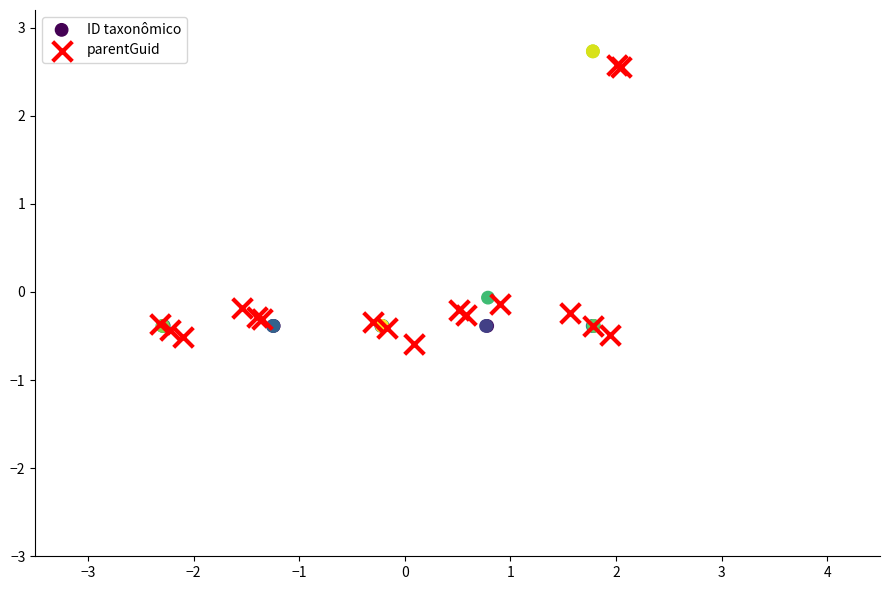

Which series contains the highest Y value?

ID taxonômico